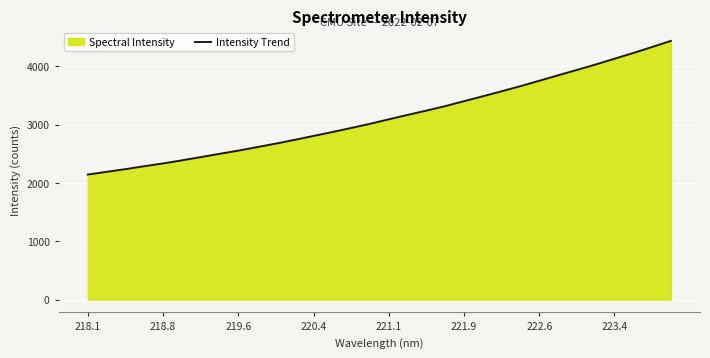

How many values are below 3091?

16